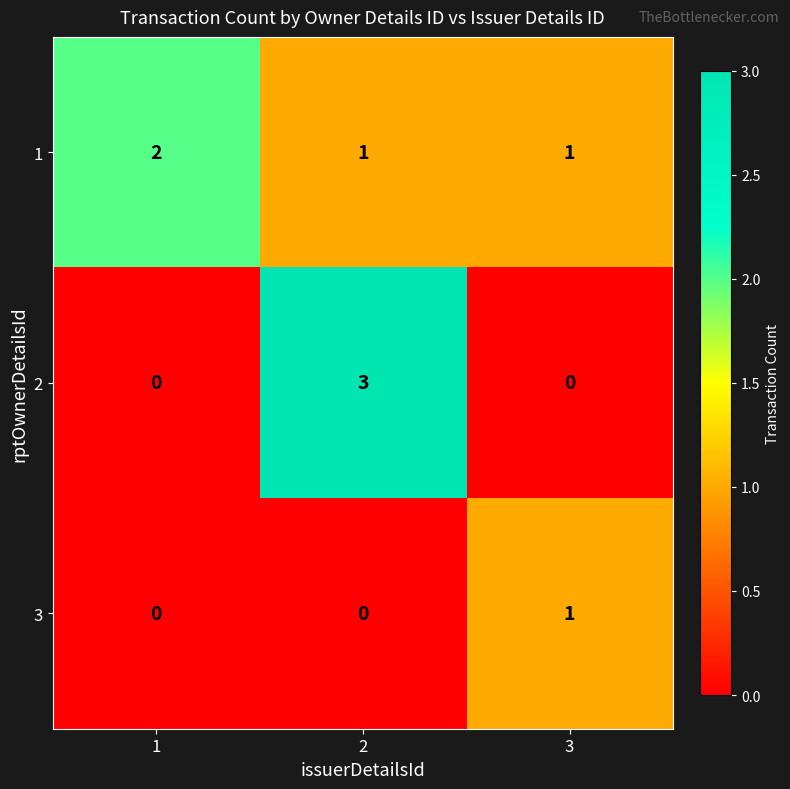

The value of 2 at 3 is 1. True or false?

False